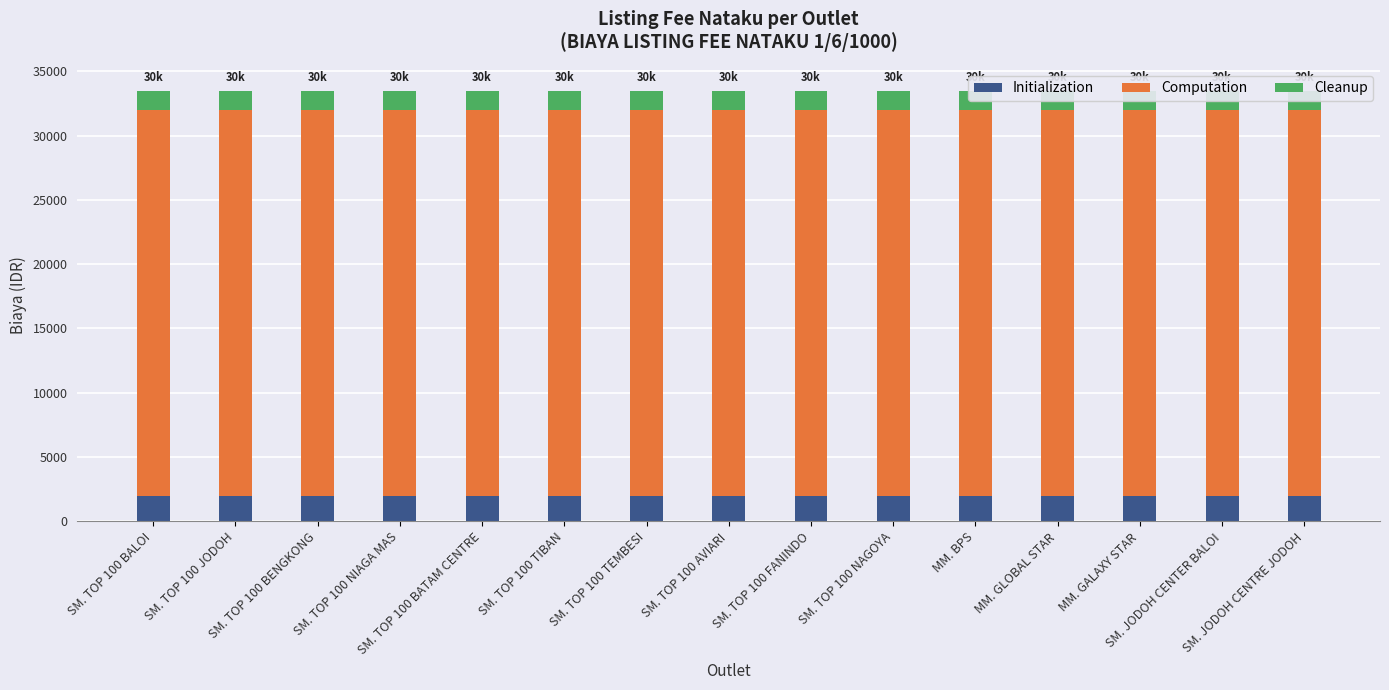

Which category has the highest value across all series?

SM. TOP 100 BALOI